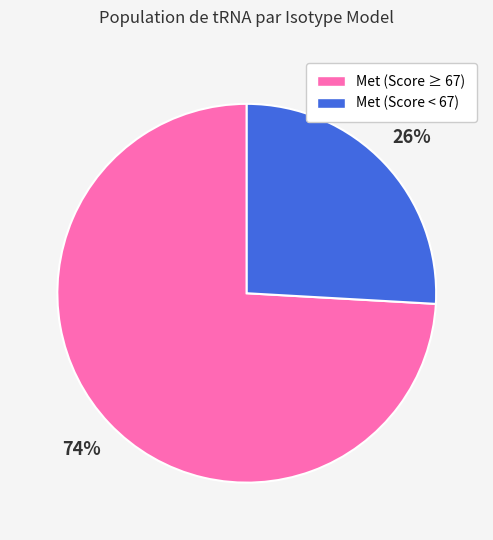

Does any single category account for the majority?

Yes